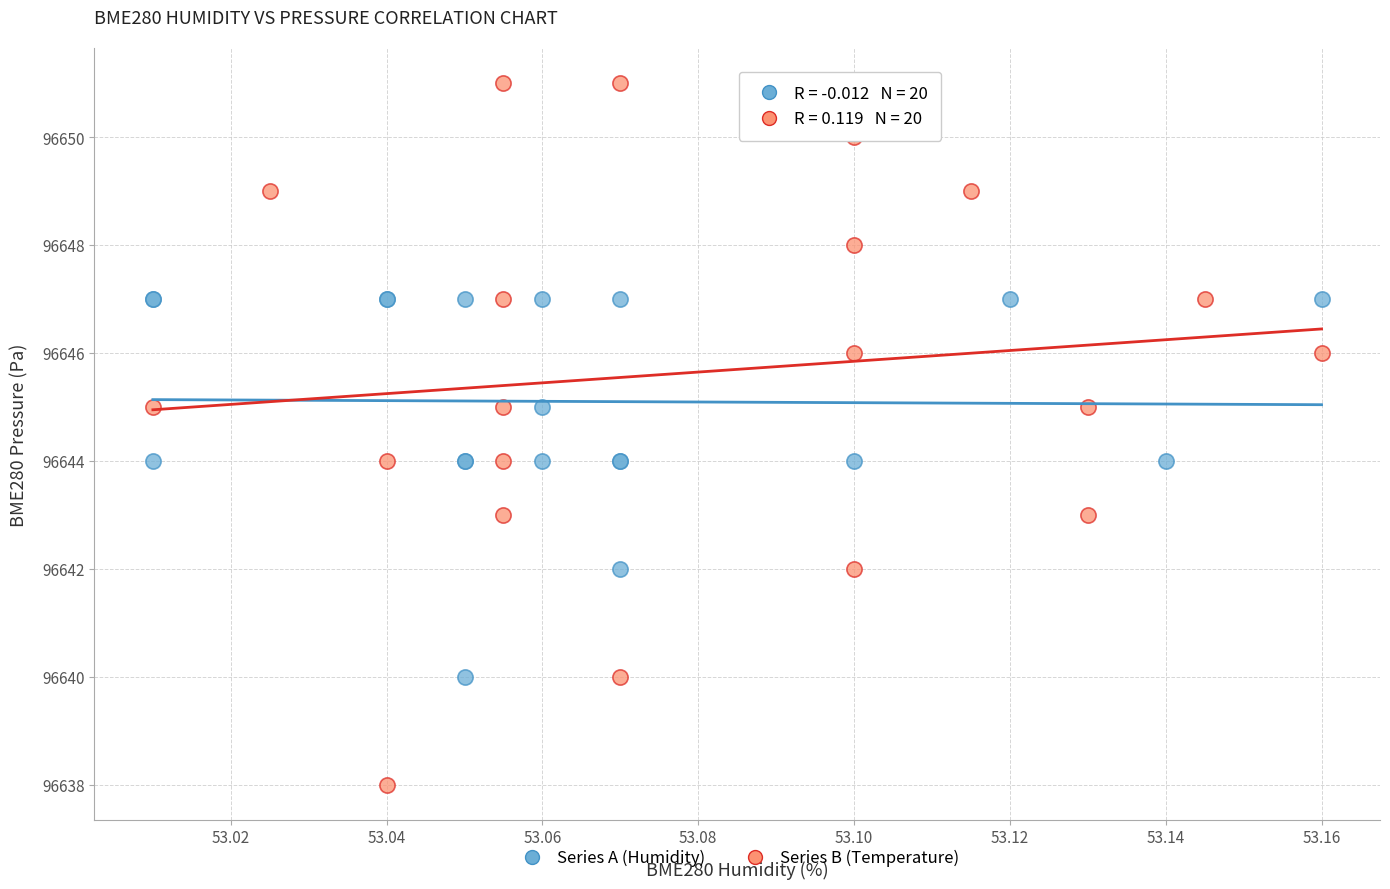

Which series reaches the minimum Y coordinate?

Series B (Temperature)